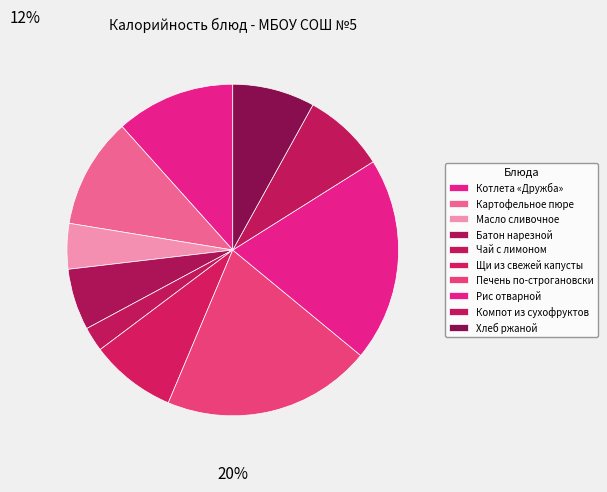

To the nearest percent, what portion does Компот из сухофруктов represent?

8%